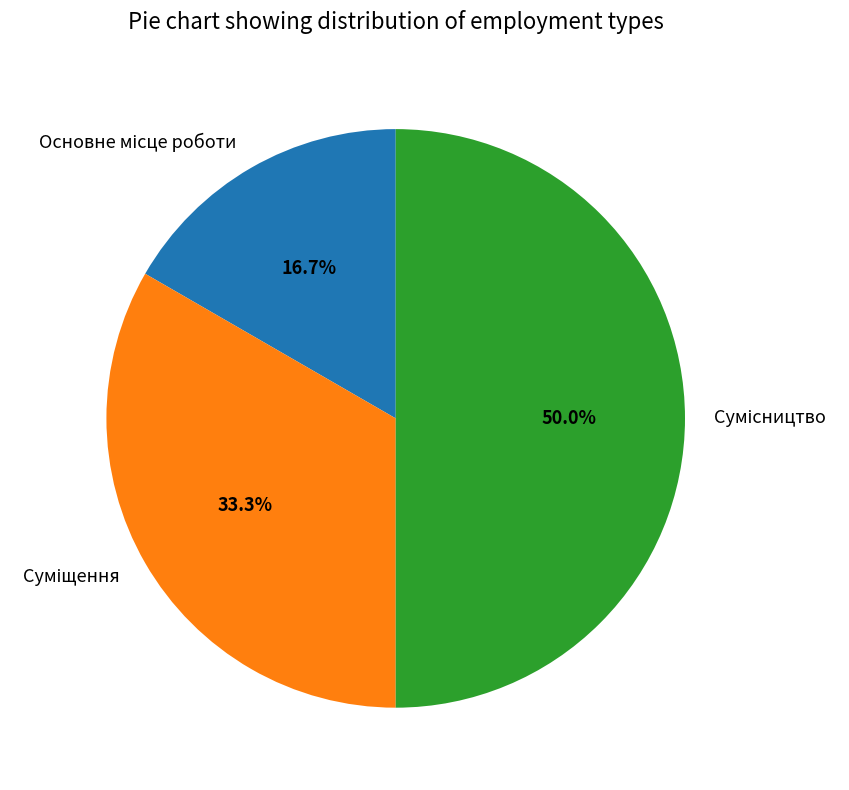

How many segments does this pie chart have?

3